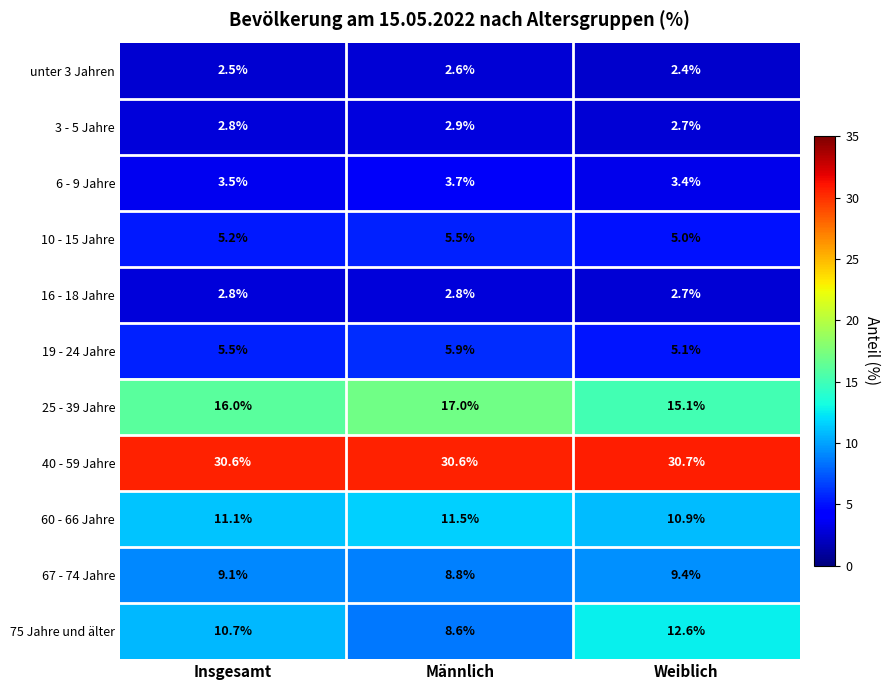

At which label does 60 - 66 Jahre reach its peak?

Männlich